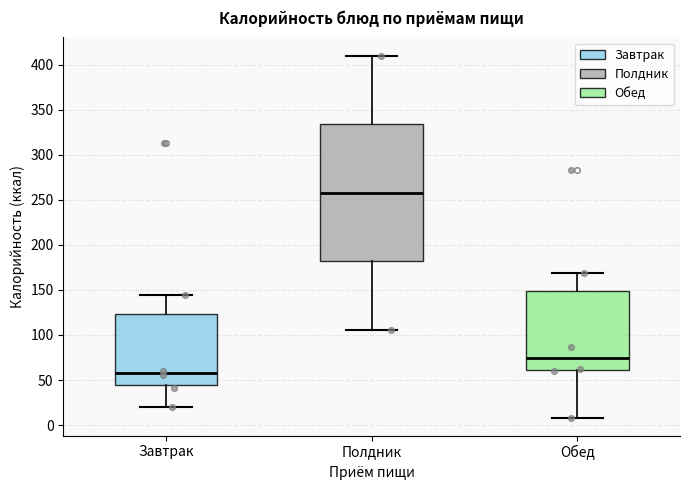

Which box is the tallest, from its lower edge to its upper edge?

Полдник